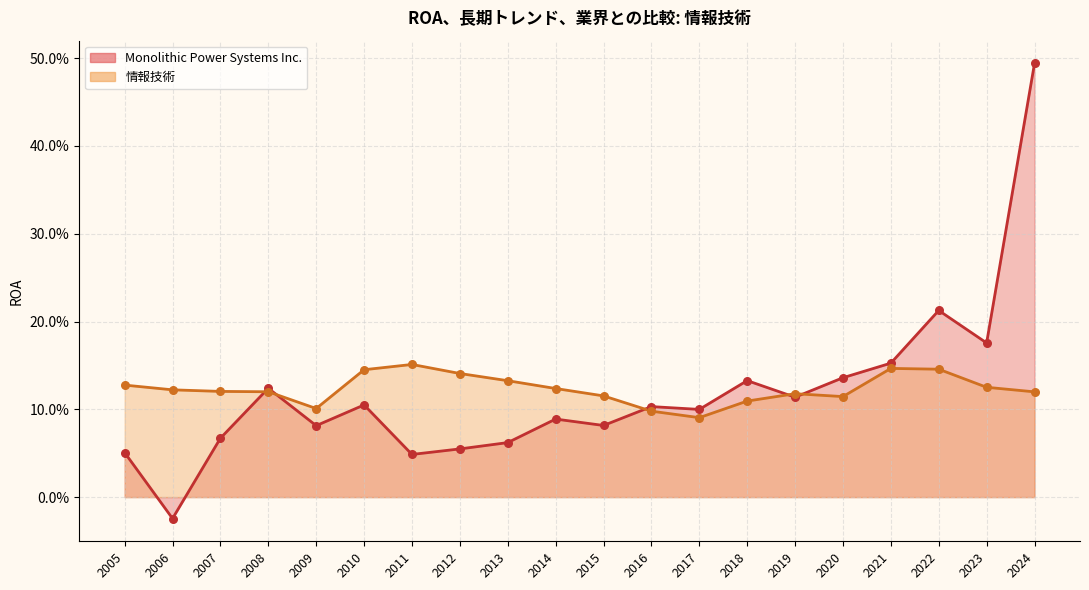

What are all the series names shown in the legend?

Monolithic Power Systems Inc., 情報技術